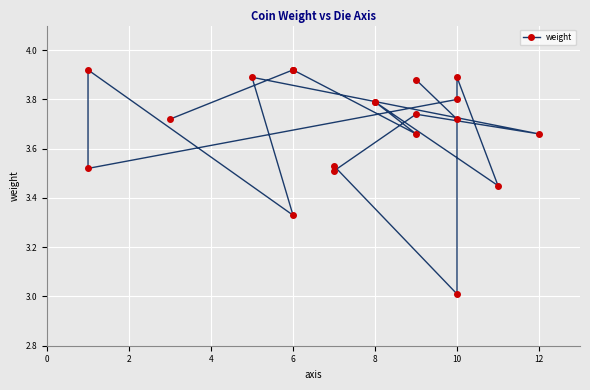

What is the maximum value shown in the chart?

3.9